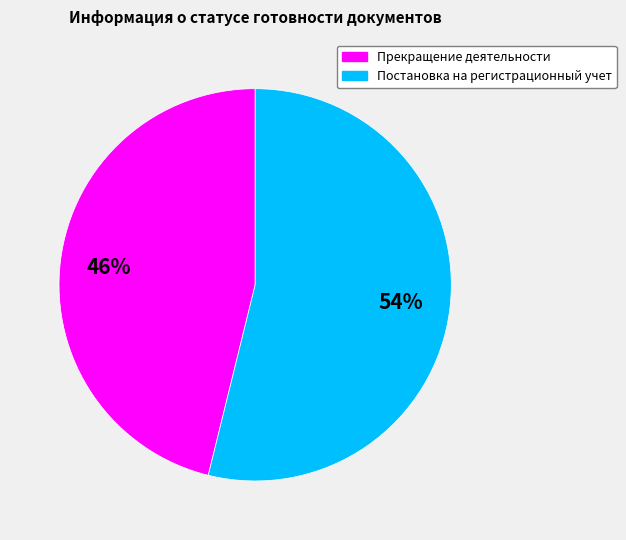

Which slice is the largest?

Постановка на регистрационный учет